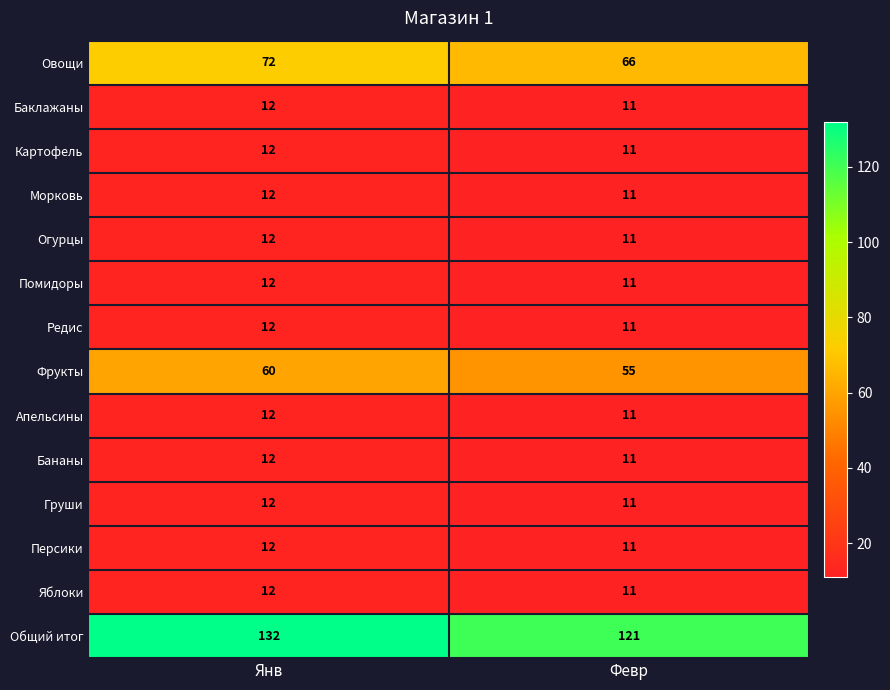

Reading left to right, list all the values displayed in this chart.

Овощи: Янв=72	Февр=66
Баклажаны: Янв=12	Февр=11
Картофель: Янв=12	Февр=11
Морковь: Янв=12	Февр=11
Огурцы: Янв=12	Февр=11
Помидоры: Янв=12	Февр=11
Редис: Янв=12	Февр=11
Фрукты: Янв=60	Февр=55
Апельсины: Янв=12	Февр=11
Бананы: Янв=12	Февр=11
Груши: Янв=12	Февр=11
Персики: Янв=12	Февр=11
Яблоки: Янв=12	Февр=11
Общий итог: Янв=132	Февр=121